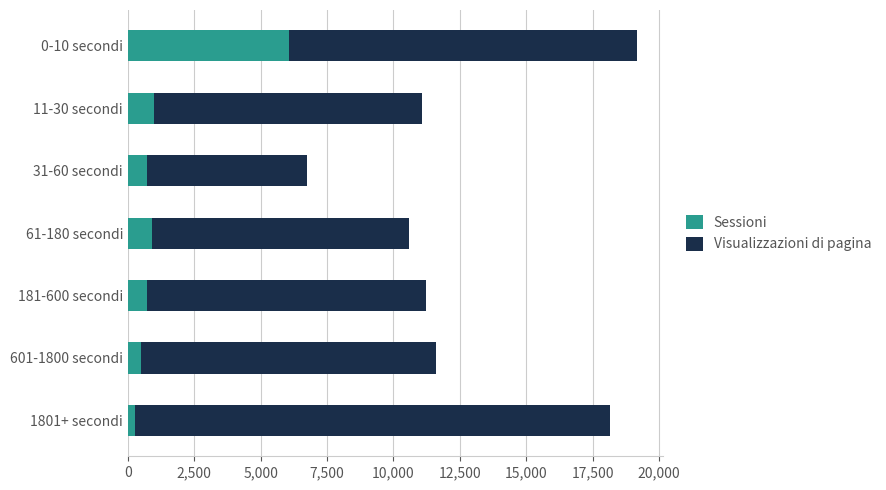

What is the highest value of the Sessioni series?

6064